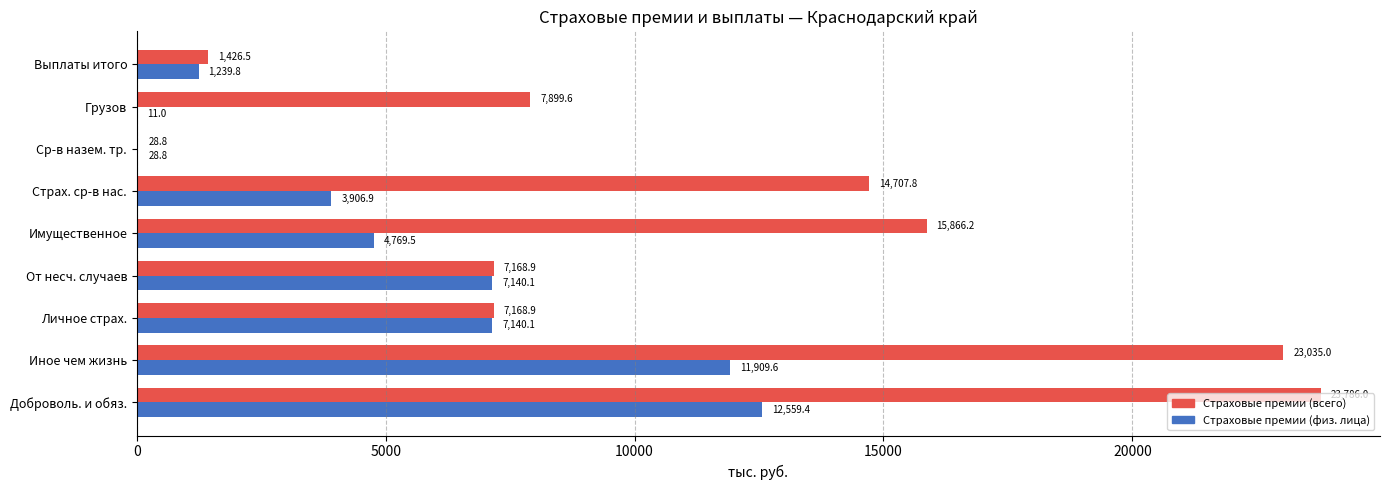

Which series changed the most between От несч. случаев and Грузов?

Страховые премии (физ. лица)